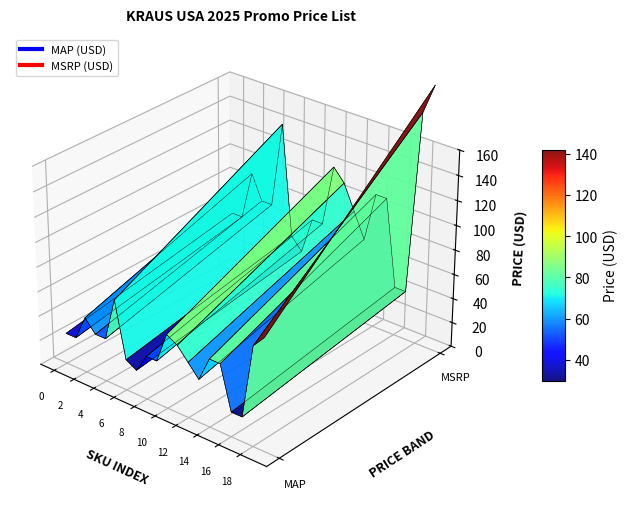

Reading left to right, transcribe all the data shown in this chart.

MSRP (USD): KEA-17701BG=50.0	KEA-17702BG=50.0	KEA-17725BG=90.0	KEA-17725BN=70.0	KEA-17729BG=70.0	KEA-17745BG=140.0	KEA-18801BG=50.0	KEA-18801BN=40.0	KEA-18803BN=70.0	KEA-18803MB=70.0	KEA-18804BG=120.0	KEA-18804MB=110.0	KEA-18825BG=90.0	KEA-18829BG=70.0	KEA-18836BG=110.0	KEA-18837BG=110.0	KEA-19901BN=40.0	KEA-19901CH=40.0	FUS-14102CH=187.2	FUS-14102MB=211.1
MAP (USD): KEA-17701BG=24.9	KEA-17702BG=24.9	KEA-17725BG=45.0	KEA-17725BN=35.0	KEA-17729BG=35.0	KEA-17745BG=70.0	KEA-18801BG=24.9	KEA-18801BN=19.9	KEA-18803BN=35.0	KEA-18803MB=35.0	KEA-18804BG=60.0	KEA-18804MB=55.0	KEA-18825BG=45.0	KEA-18829BG=35.0	KEA-18836BG=55.0	KEA-18837BG=55.0	KEA-19901BN=19.9	KEA-19901CH=19.9	FUS-14102CH=80.0	FUS-14102MB=90.0